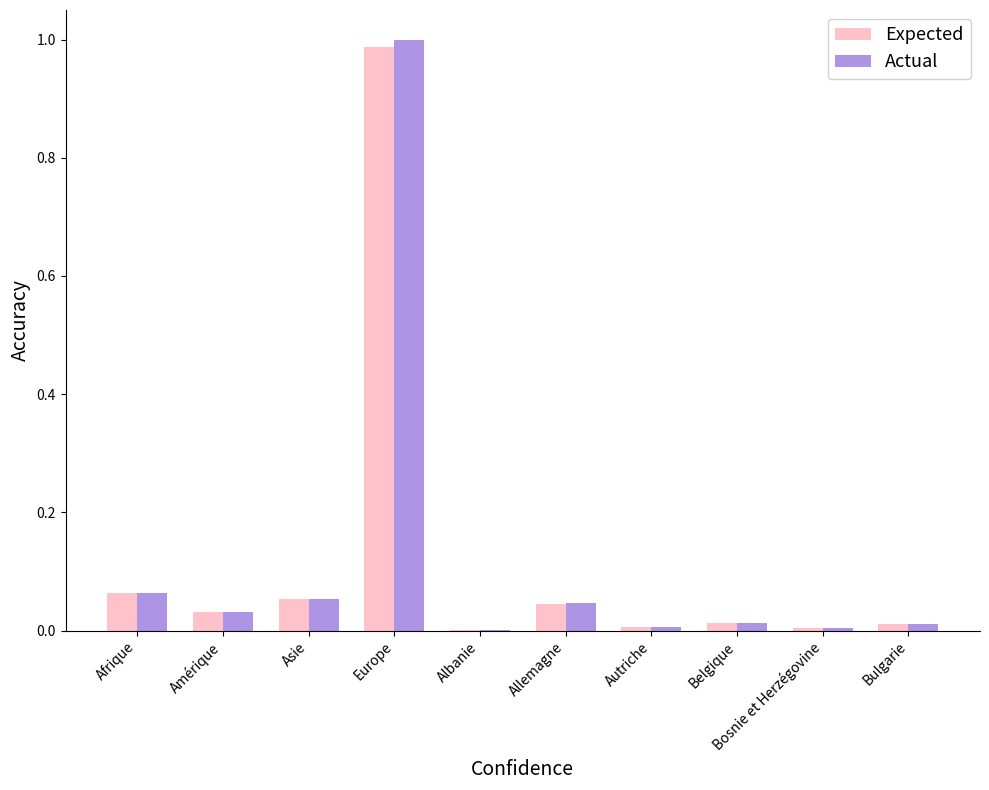

What is the sum of all Expected values?

1.2